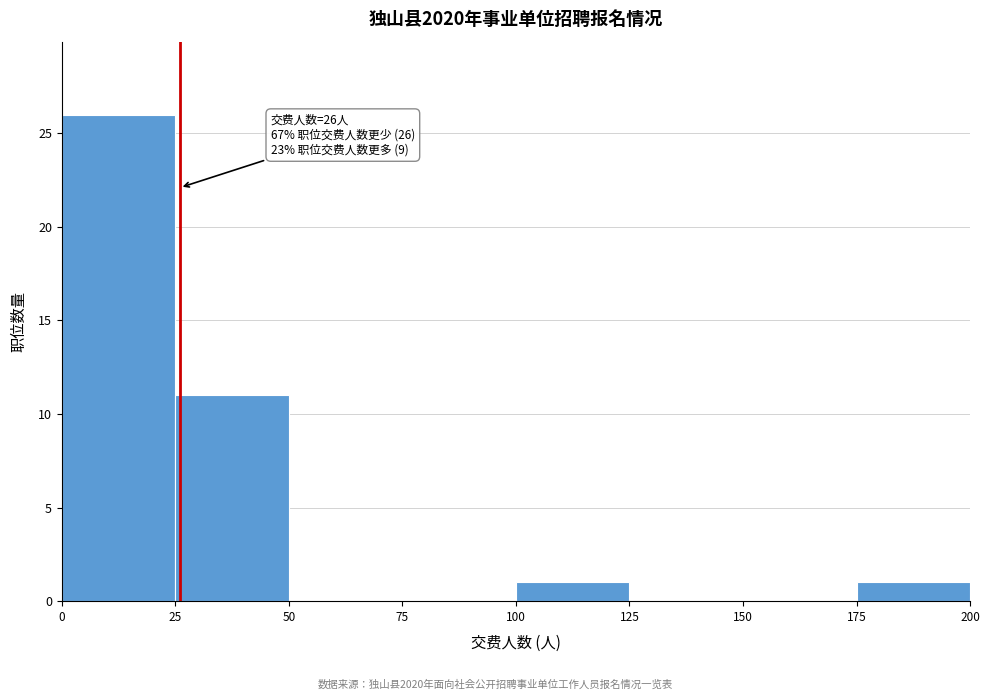

Over which range of the x-axis is the bar tallest?

0 to 25